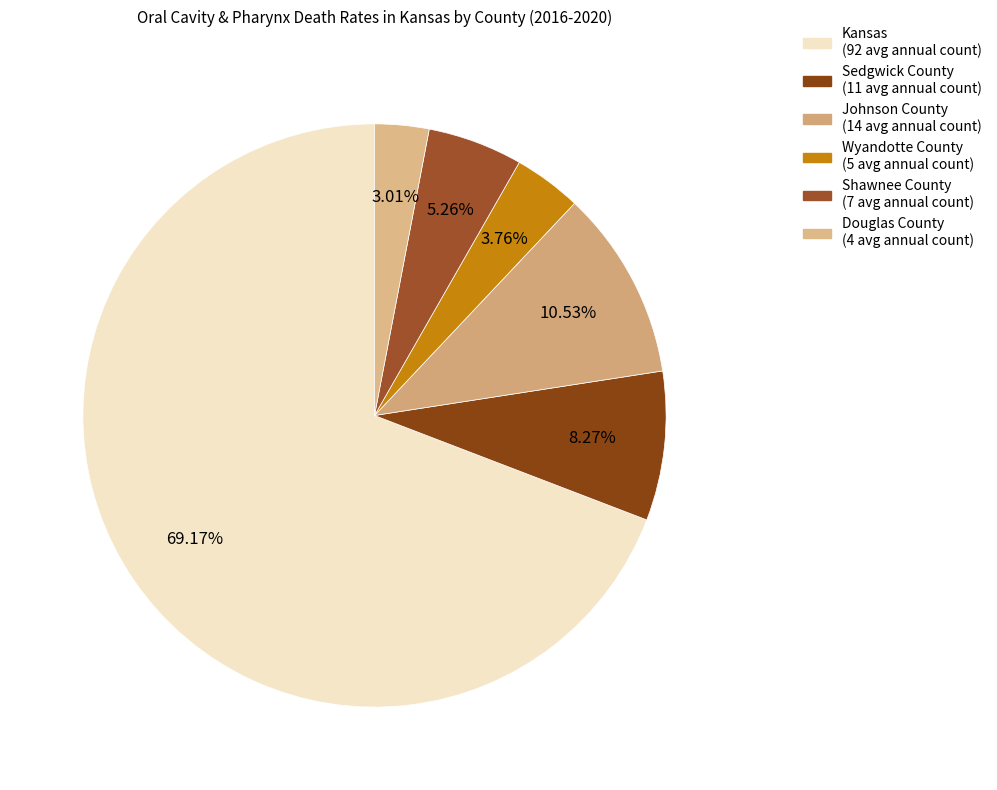

Which category has the smallest portion of the pie?

Douglas County